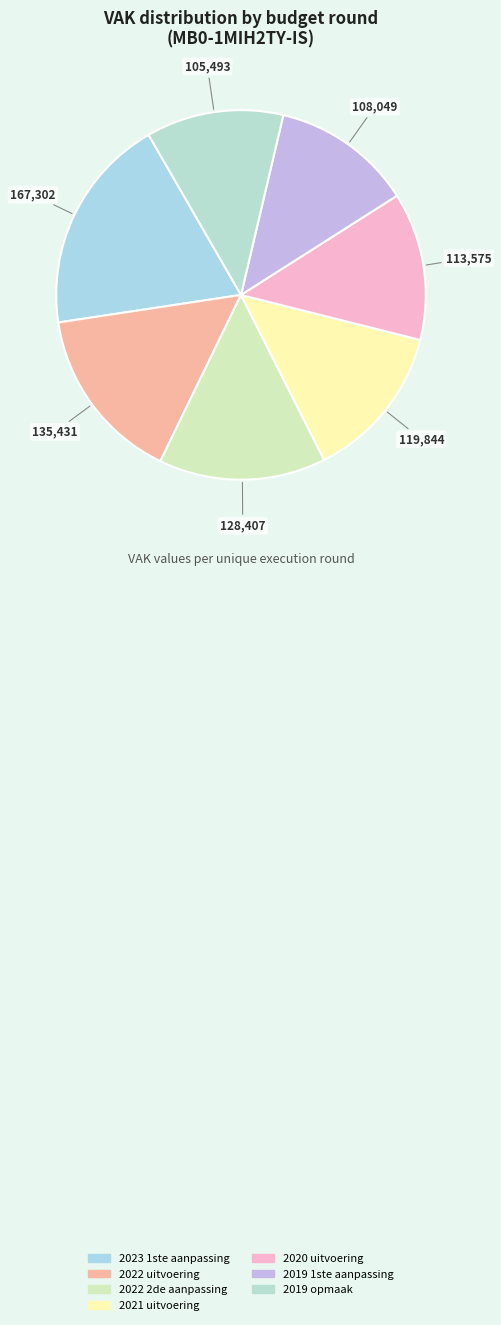

Which has a higher value, 2022 uitvoering or 2019 opmaak?

2022 uitvoering